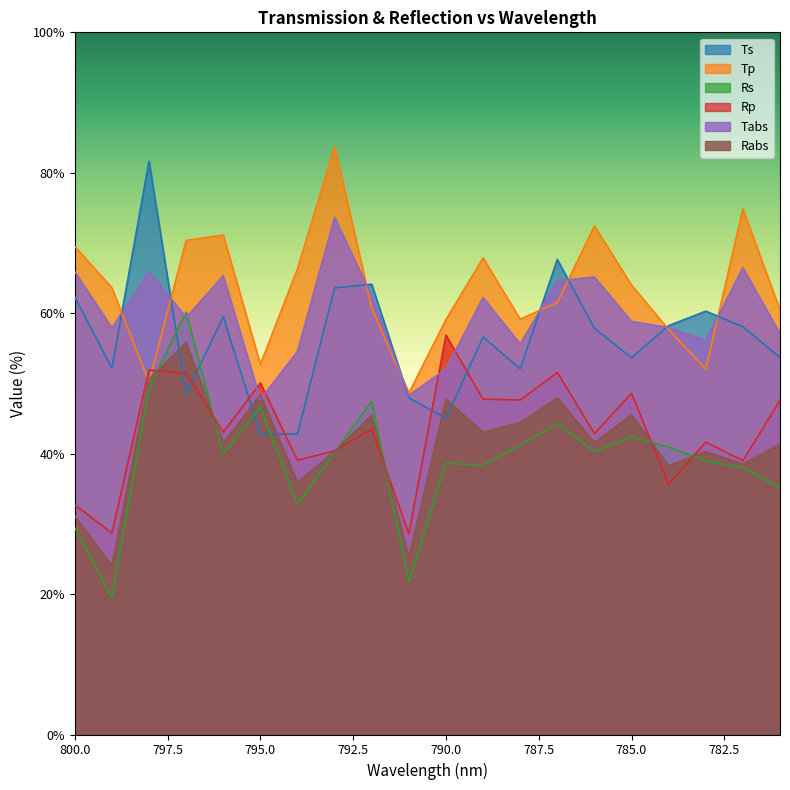

At which category does the chart reach its minimum across all series?

799